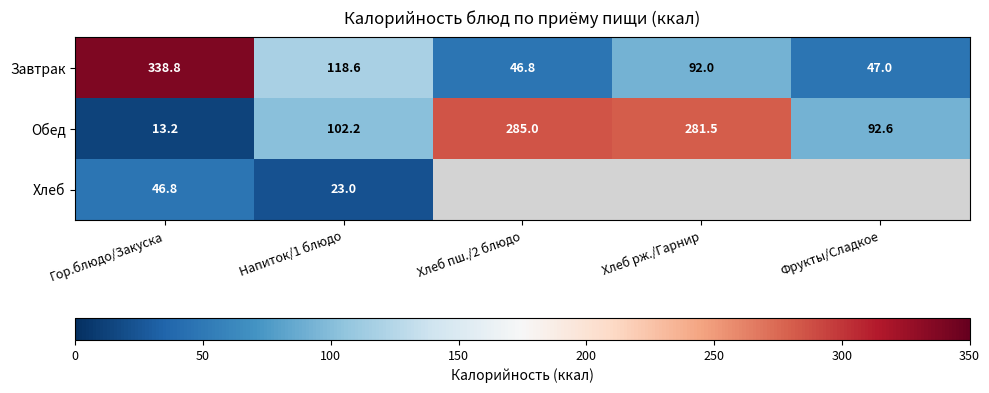

At which label does Завтрак first exceed 92?

Гор.блюдо/Закуска